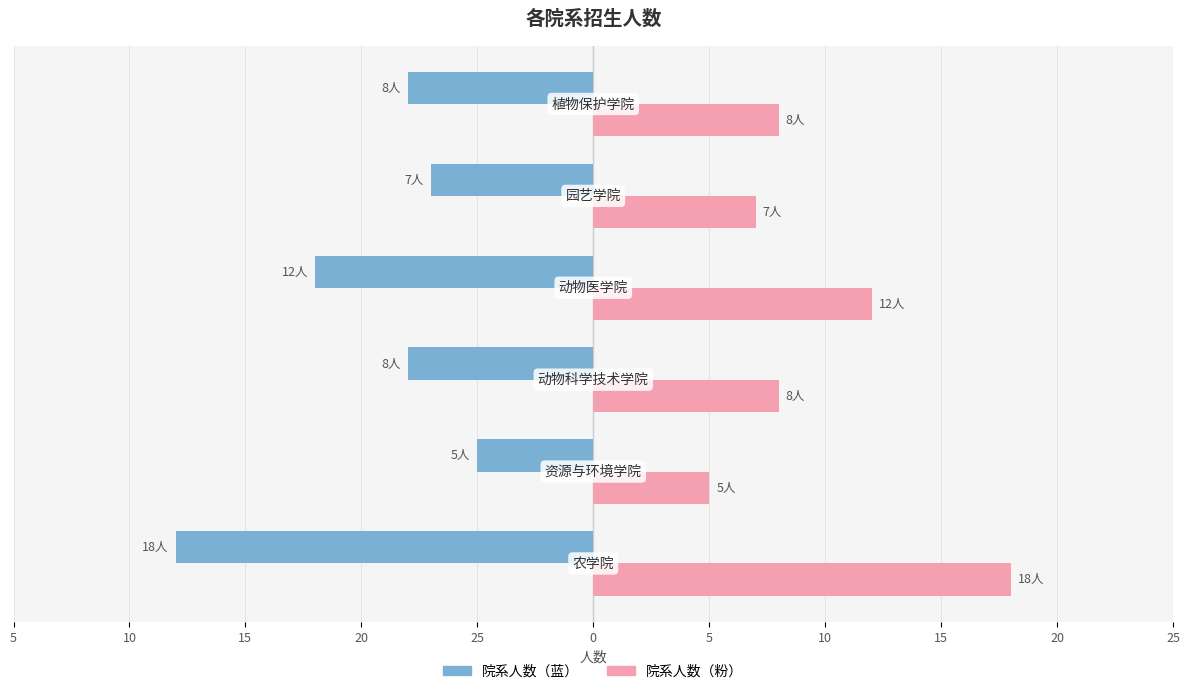

What is the maximum value shown in the chart?

18